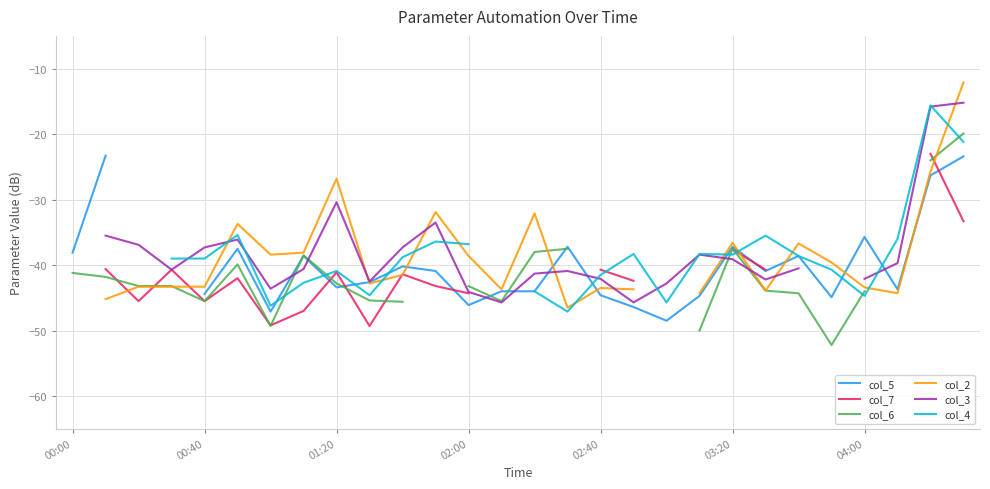

What is the approximate value of col_6 at 22?

-44.3